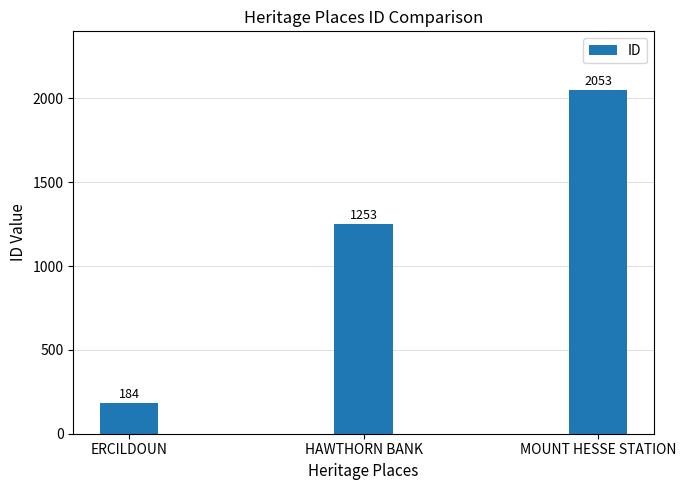

What is the ratio of the value at MOUNT HESSE STATION to the value at HAWTHORN BANK?

1.6